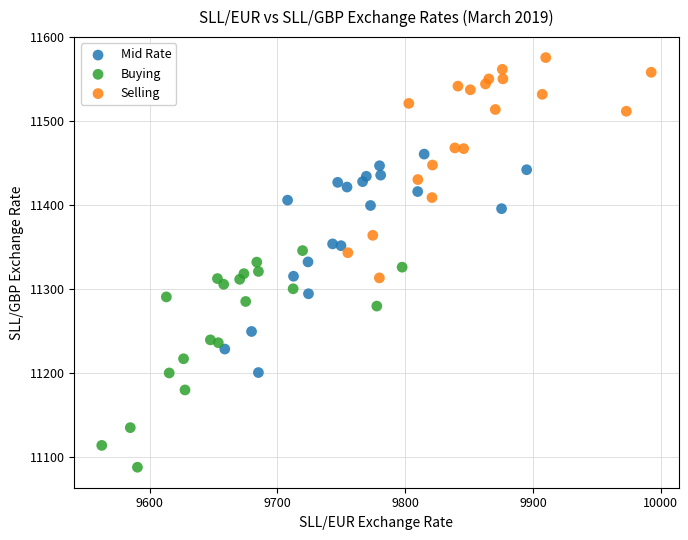

Which series contains the highest Y value?

Selling